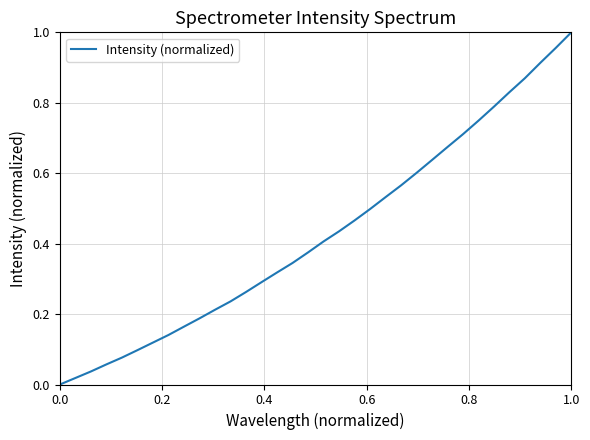

Reading left to right, extract all data points from this chart.

0.0	0.0	0.0	0.1	0.1	0.1	0.1	0.1	0.2	0.2	0.2	0.2	0.3	0.3	0.3	0.3	0.4	0.4	0.4	0.5	0.5	0.5	0.6	0.6	0.6	0.7	0.7	0.7	0.8	0.8	0.9	0.9	1.0	1.0